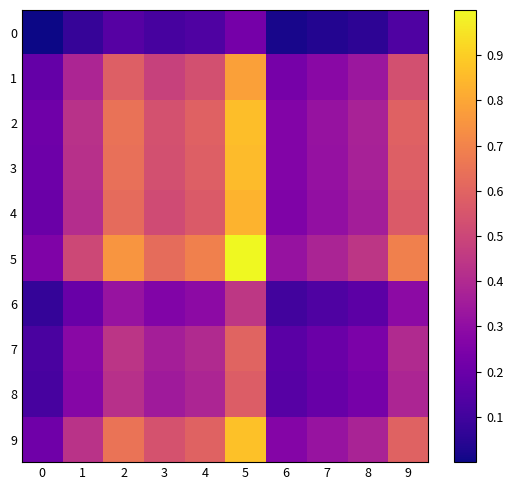

Reading left to right, transcribe all the data shown in this chart.

0: 0=0.0	1=0.1	2=0.2	3=0.1	4=0.1	5=0.2	6=0.0	7=0.0	8=0.1	9=0.1
1: 0=0.2	1=0.4	2=0.6	3=0.5	4=0.5	5=0.8	6=0.2	7=0.3	8=0.3	9=0.5
2: 0=0.2	1=0.4	2=0.6	3=0.5	4=0.6	5=0.9	6=0.3	7=0.3	8=0.4	9=0.6
3: 0=0.2	1=0.4	2=0.6	3=0.5	4=0.6	5=0.9	6=0.3	7=0.3	8=0.4	9=0.6
4: 0=0.2	1=0.4	2=0.6	3=0.5	4=0.6	5=0.8	6=0.3	7=0.3	8=0.4	9=0.6
5: 0=0.3	1=0.5	2=0.8	3=0.6	4=0.7	5=1.0	6=0.3	7=0.4	8=0.4	9=0.7
6: 0=0.1	1=0.2	2=0.3	3=0.3	4=0.3	5=0.4	6=0.1	7=0.1	8=0.2	9=0.3
7: 0=0.1	1=0.3	2=0.4	3=0.4	4=0.4	5=0.6	6=0.2	7=0.2	8=0.2	9=0.4
8: 0=0.1	1=0.3	2=0.4	3=0.3	4=0.4	5=0.6	6=0.2	7=0.2	8=0.2	9=0.4
9: 0=0.2	1=0.4	2=0.7	3=0.5	4=0.6	5=0.9	6=0.3	7=0.3	8=0.4	9=0.6